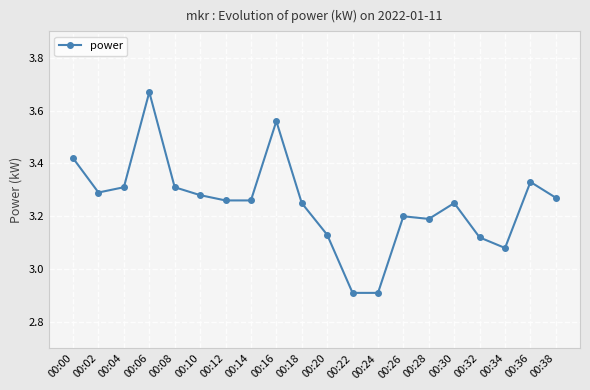

What is the sum of the values at 00:06 and 00:18?

6.9